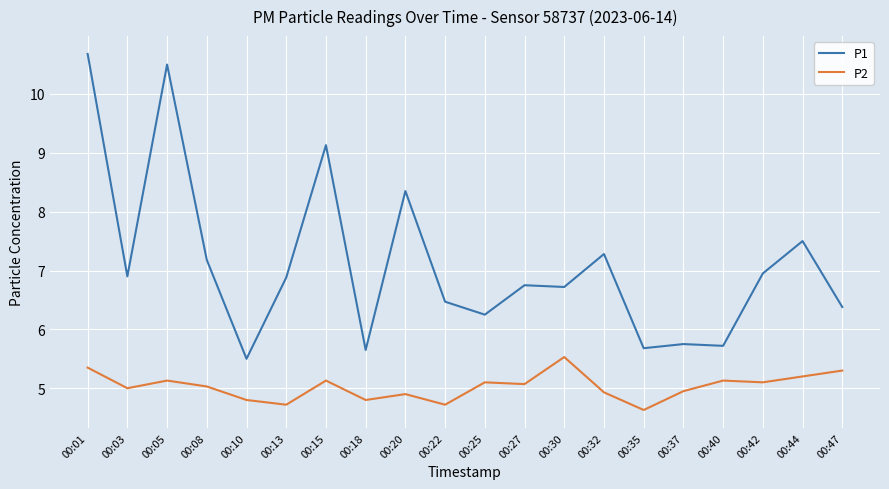

True or false: P1 and P2 intersect in this chart.

False